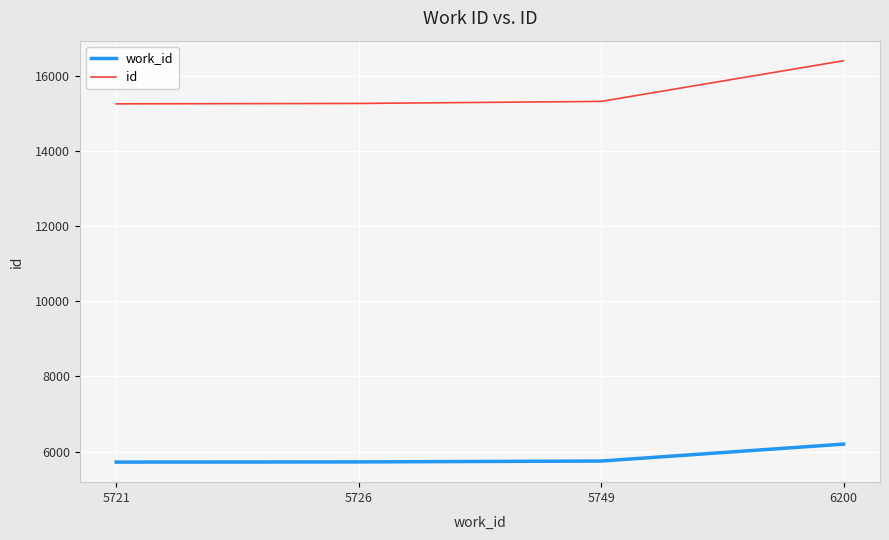

Which series changed the most between 5721 and 6200?

id